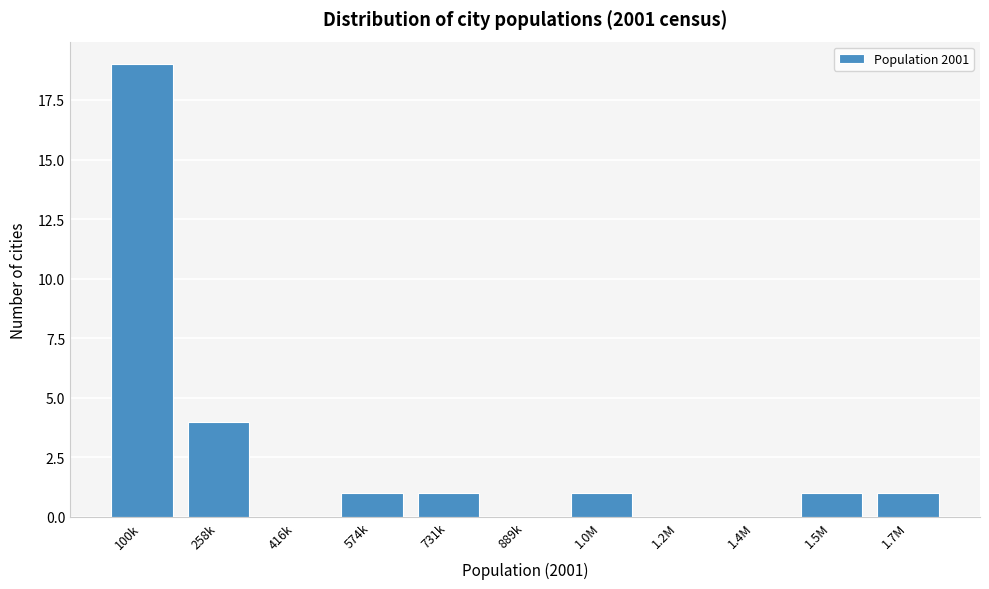

Reading left to right, extract all data points from this chart.

100k=19	258k=4	416k=0	574k=1	731k=1	889k=0	1.0M=1	1.2M=0	1.4M=0	1.5M=1	1.7M=1